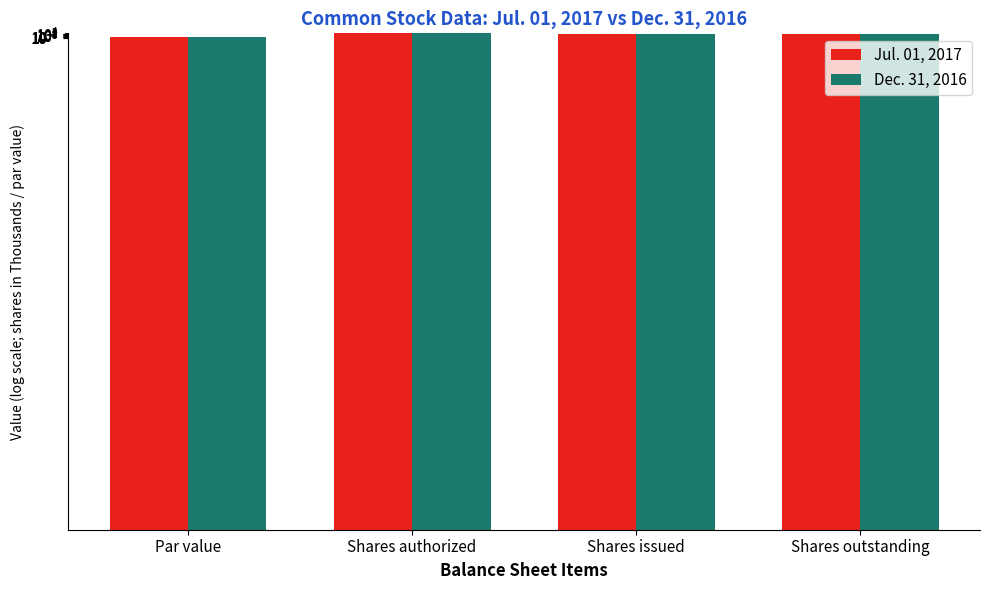

At which label does Jul. 01, 2017 reach its peak?

Shares authorized